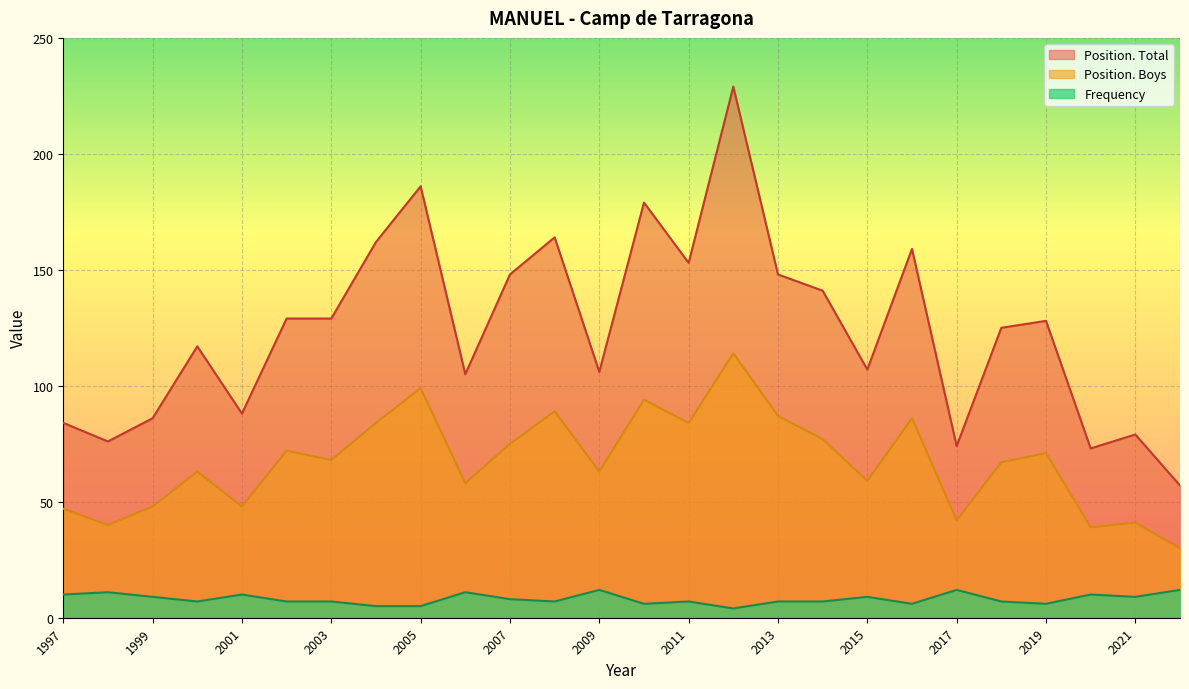

True or false: Position. Total has a value of 129 at 2002.

True